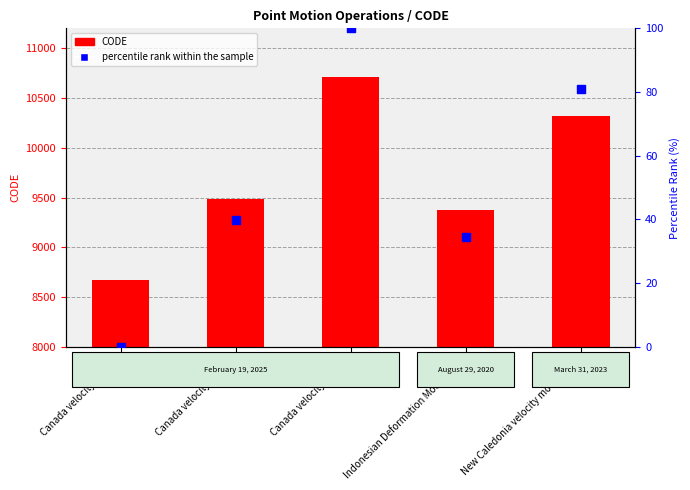

Which series contains the highest Y value?

CODE